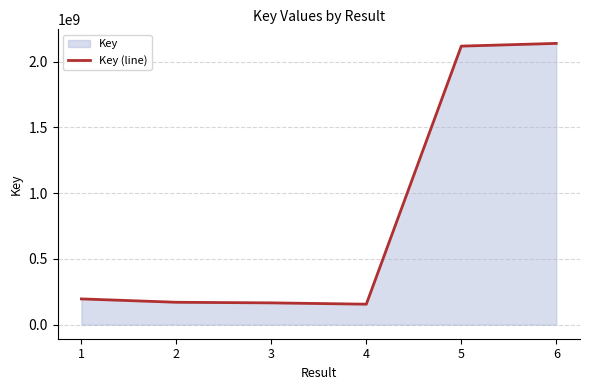

Is it true that the value at 2 is 170319973?

True